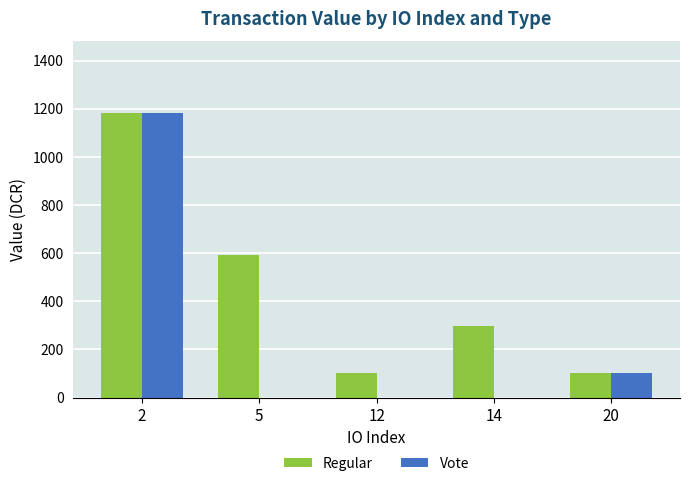

Reading right to left, what are all the values shown in this chart?

Regular: 104.3	295.9	104.3	591.8	1183.6
Vote: 104.3	0.0	0.0	0.0	1183.6